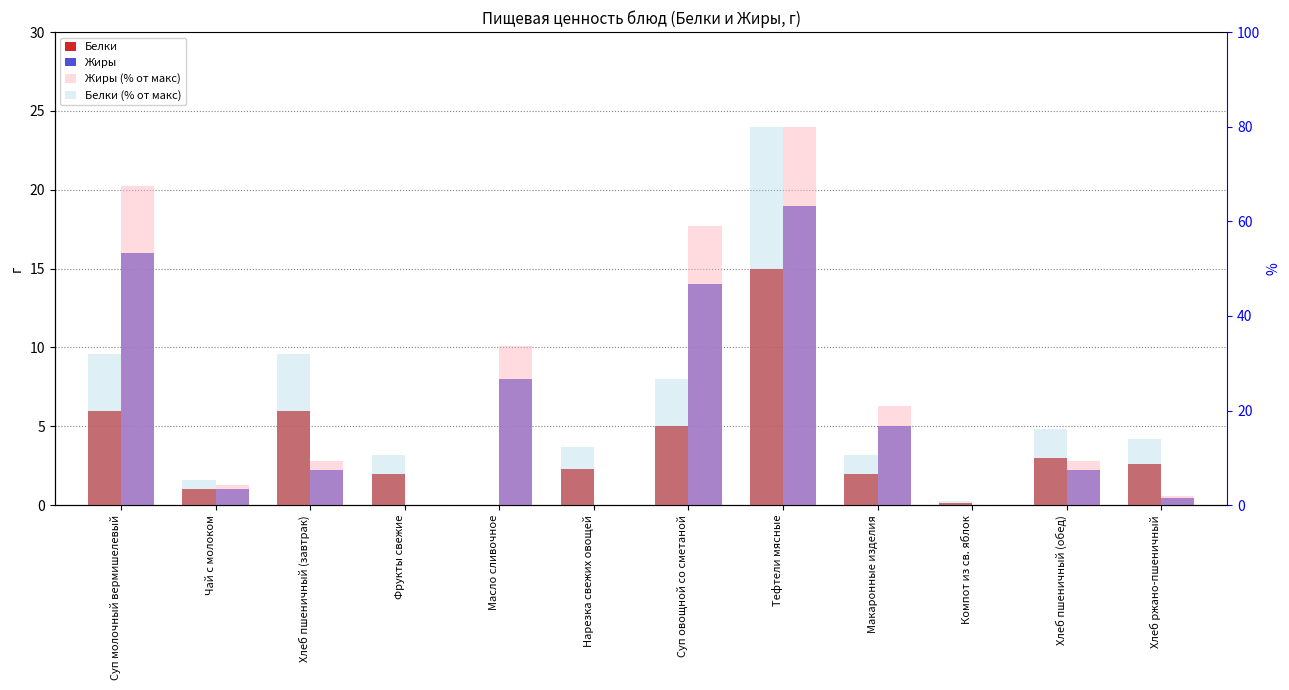

How many categories are shown in the chart?

12